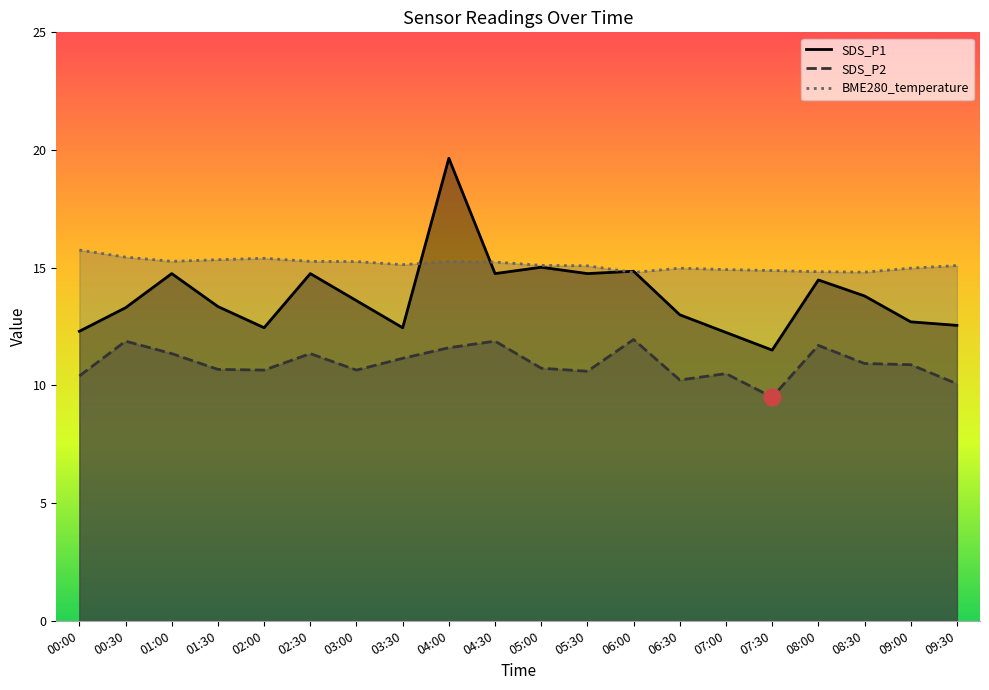

How many values in the SDS_P2 series are below 10?

1